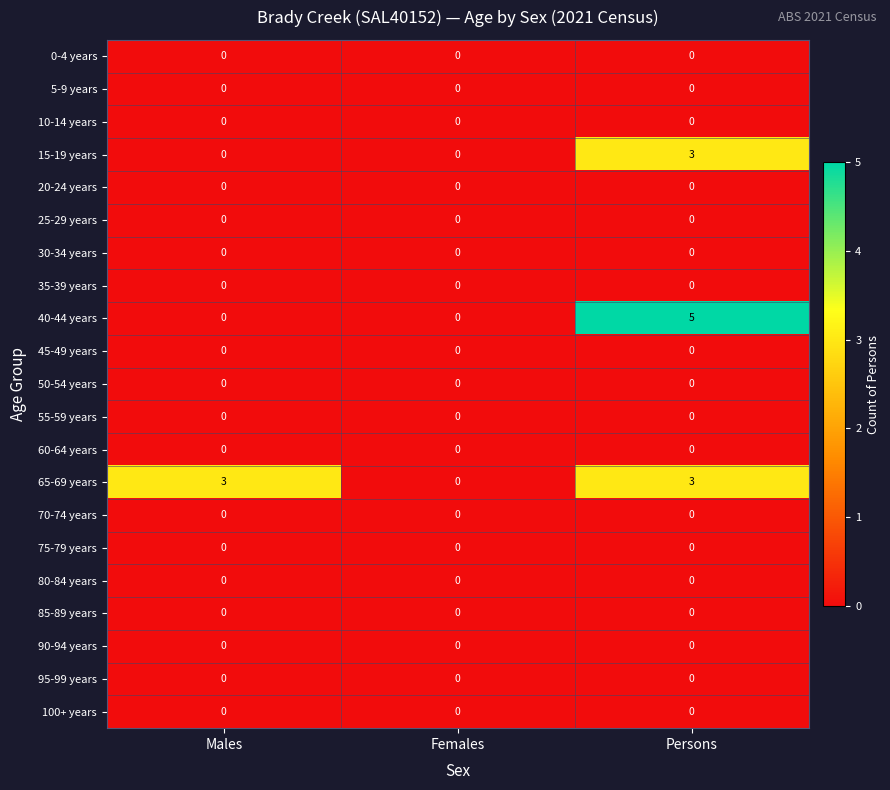

What is the greatest value displayed?

5